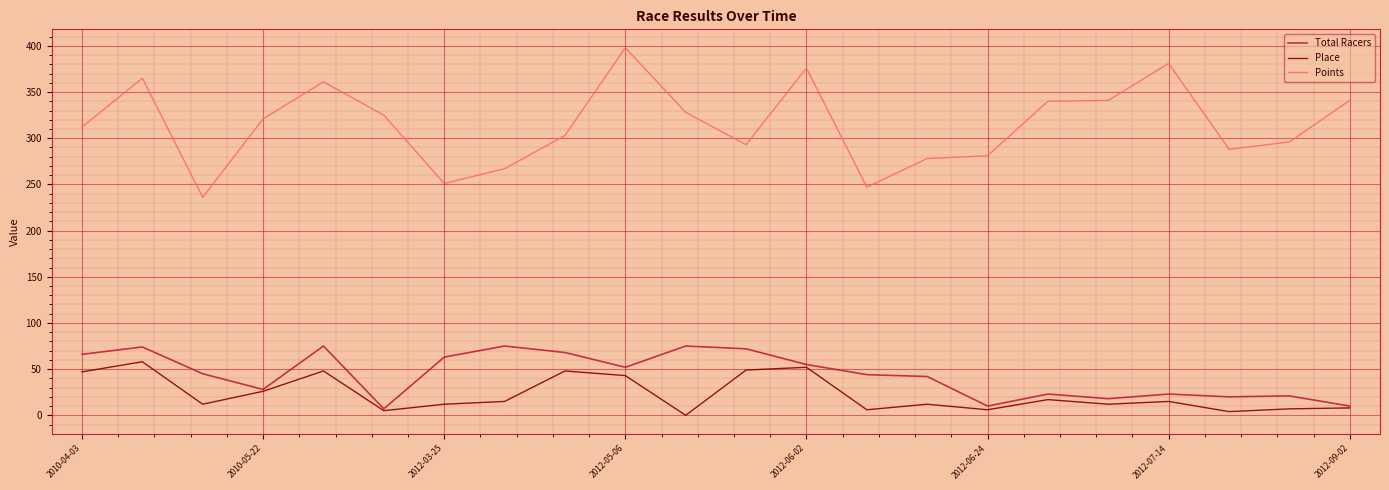

True or false: Place and Points cross at least once.

False